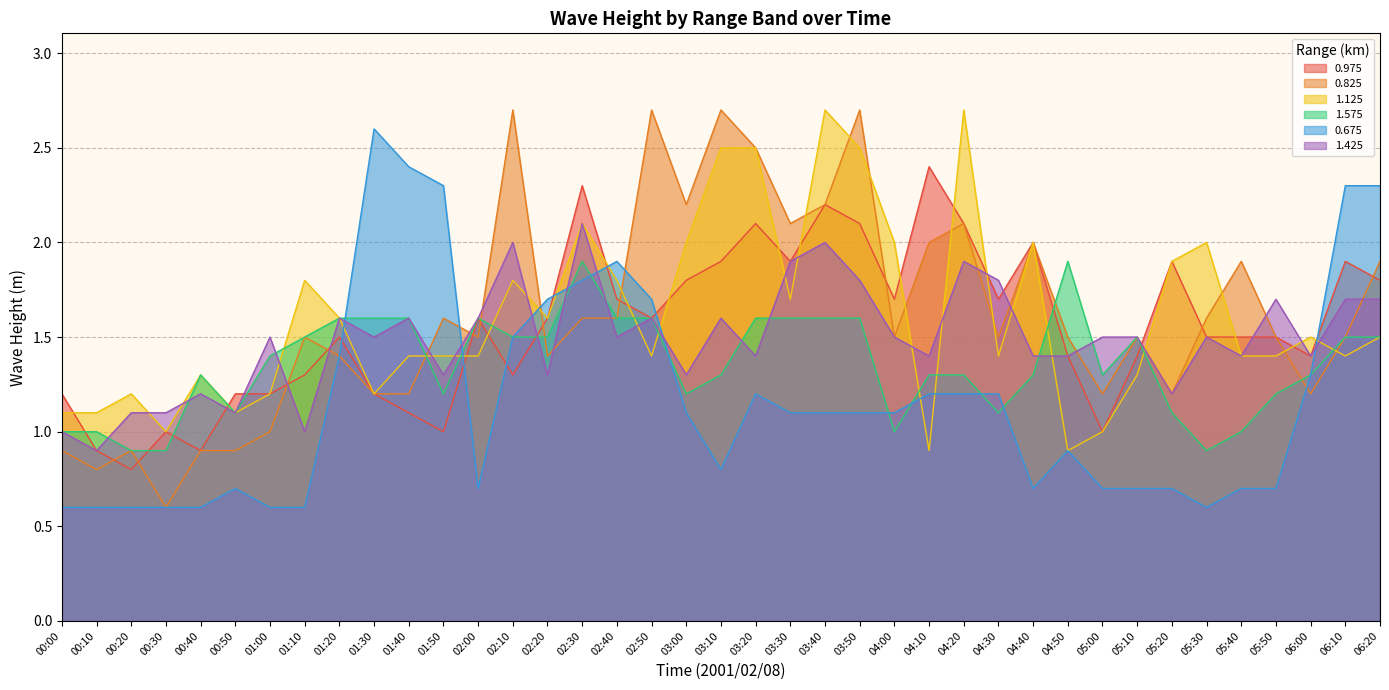

What is the difference between the maximum and second lowest values in the 1.575 series?

1.0